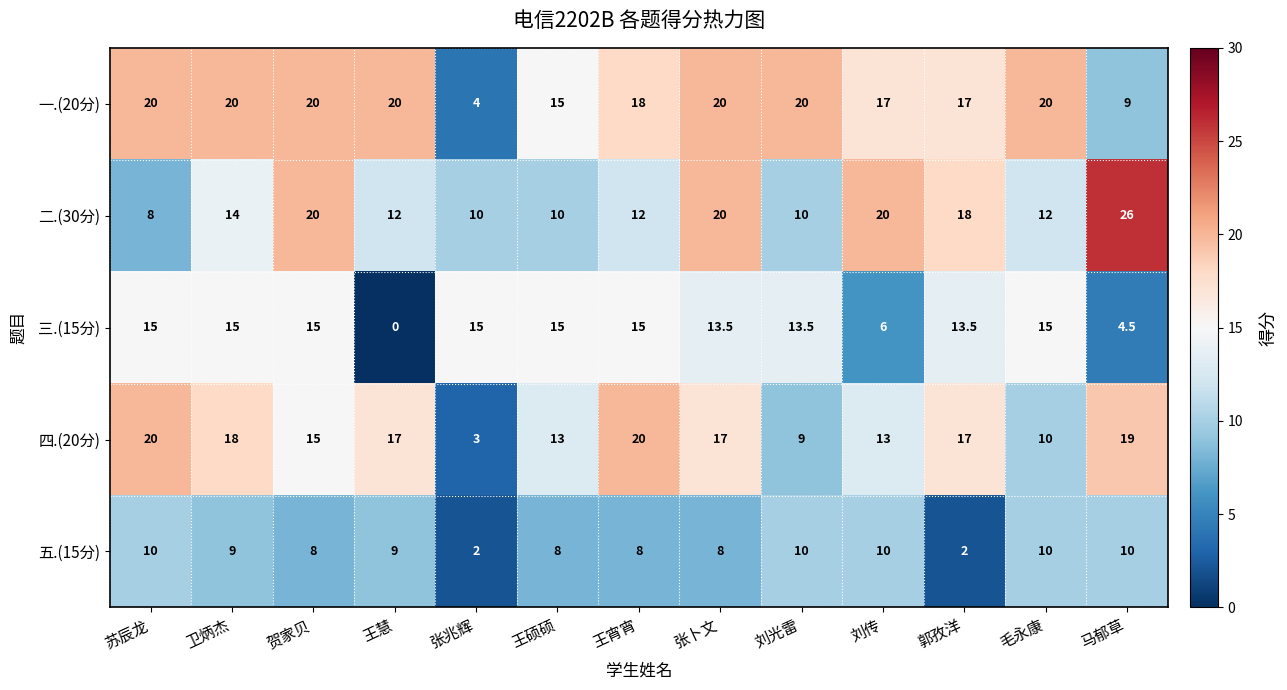

What is the total value across all series at 王宵宵?

73.0